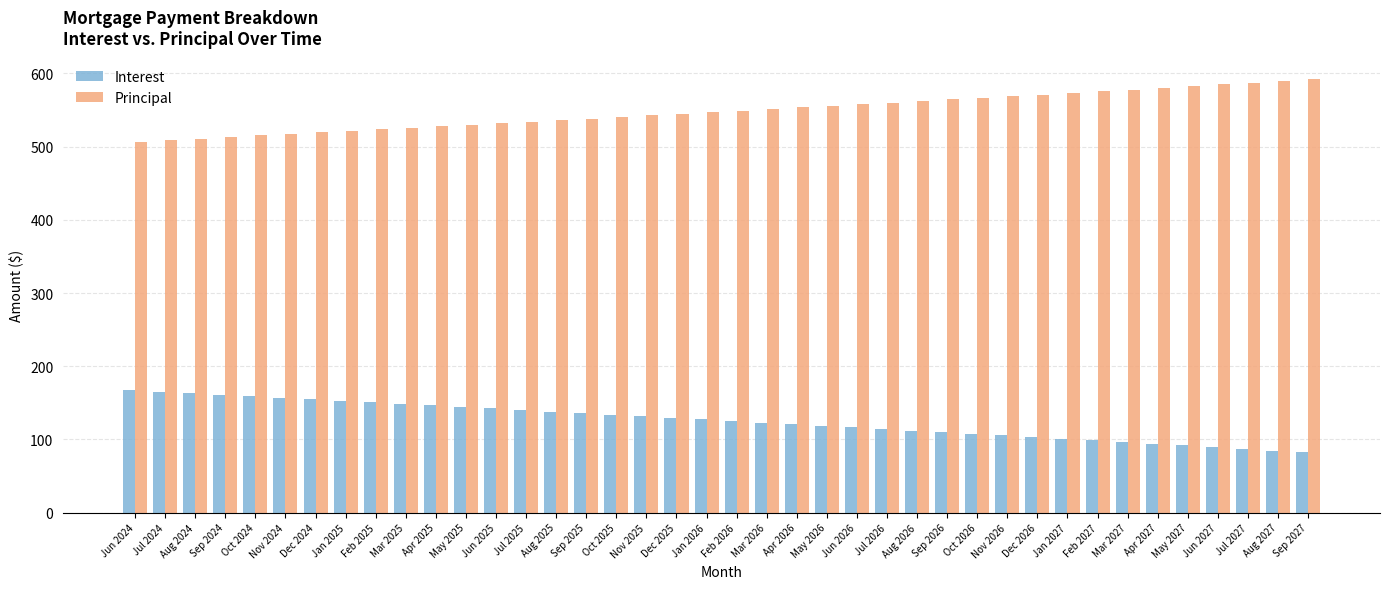

What is the smallest value displayed?

82.4